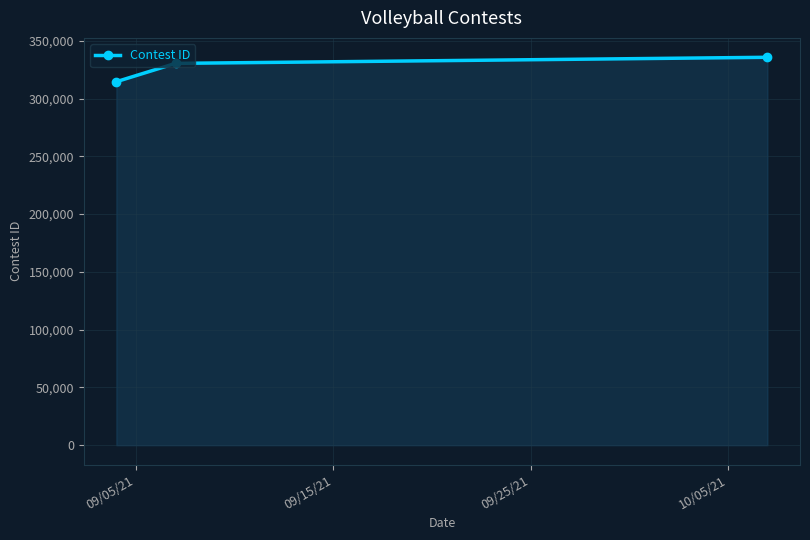

What is the smallest value displayed?

314614